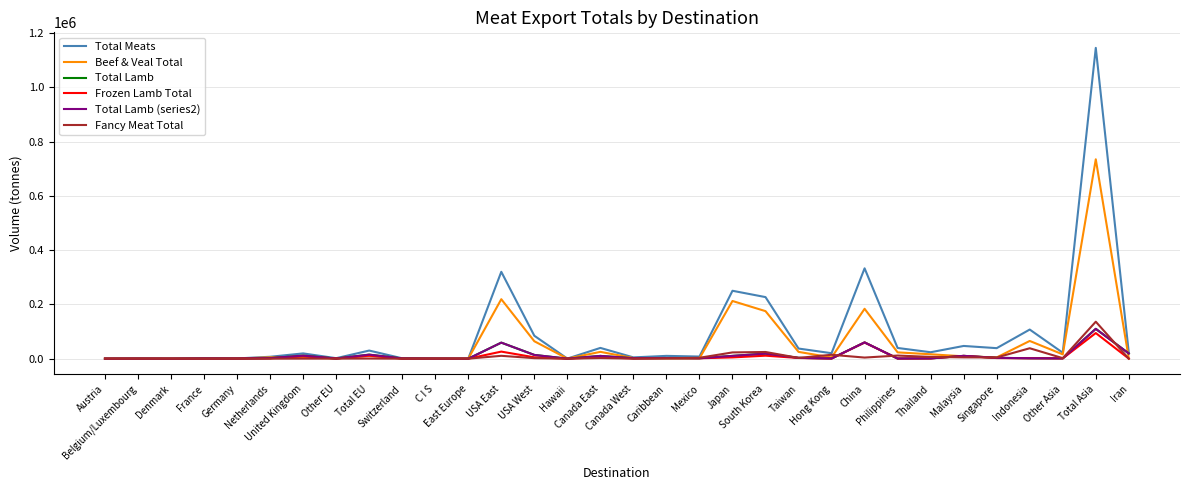

How many data points in Total Lamb are less than 1549?

16